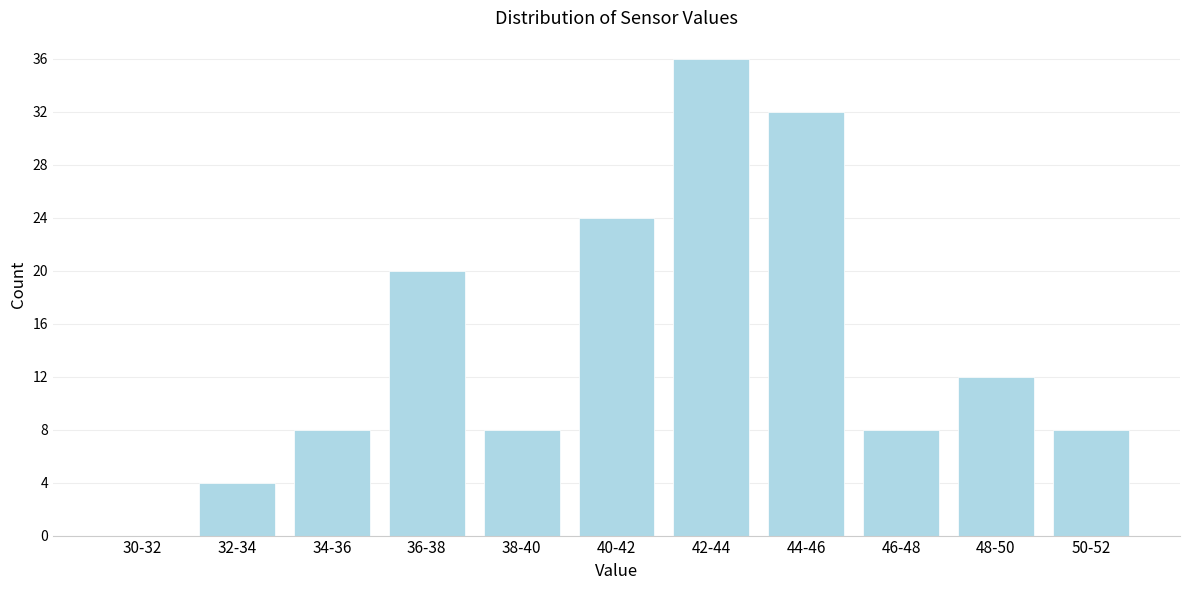

Reading left to right, extract all data points from this chart.

30-32=0	32-34=4	34-36=8	36-38=20	38-40=8	40-42=24	42-44=36	44-46=32	46-48=8	48-50=12	50-52=8